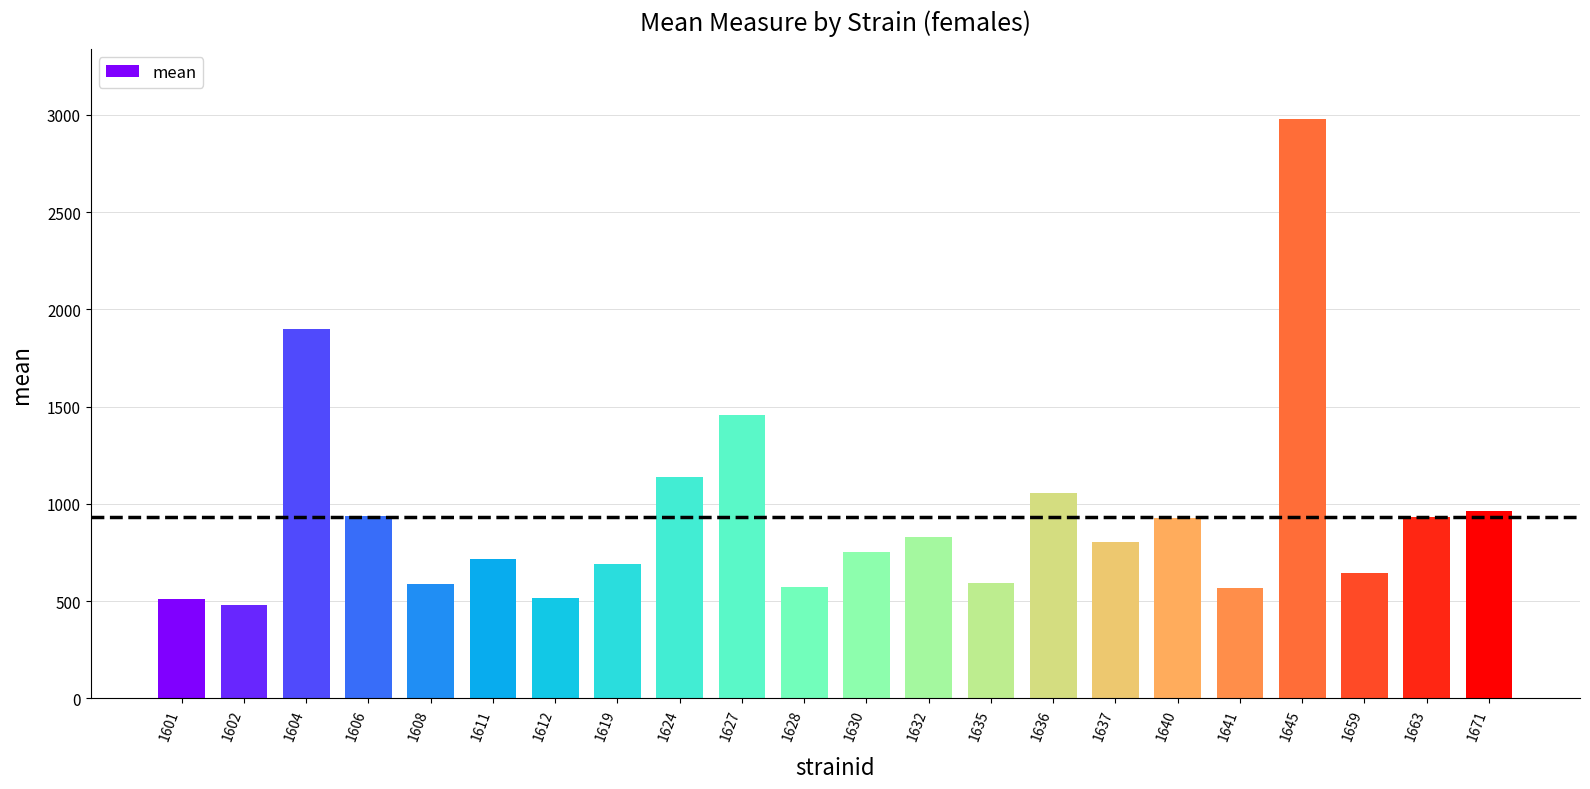

What is the value of the 16th bar from the left?

805.0